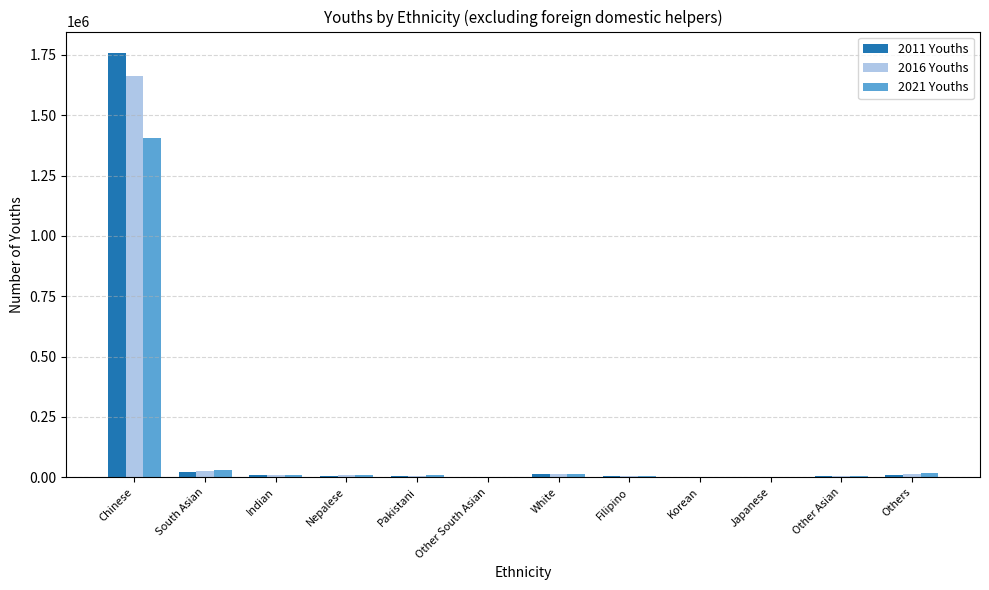

Is the value of 2011 Youths at South Asian greater than the value of 2016 Youths at Chinese?

No